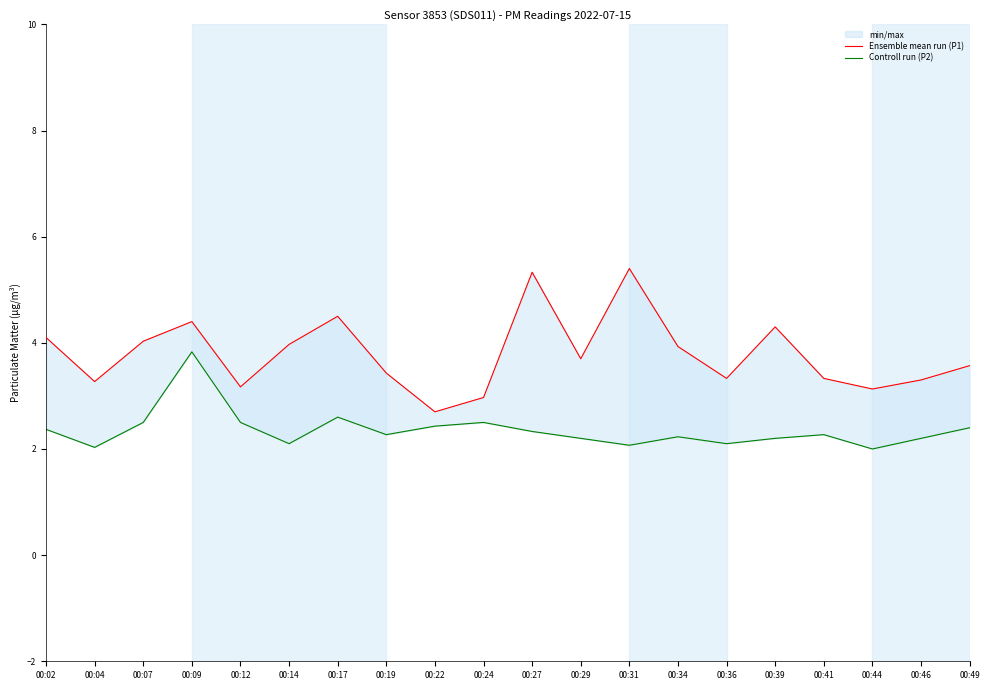

Which category has the lowest value in the Ensemble mean run (P1) series?

00:22